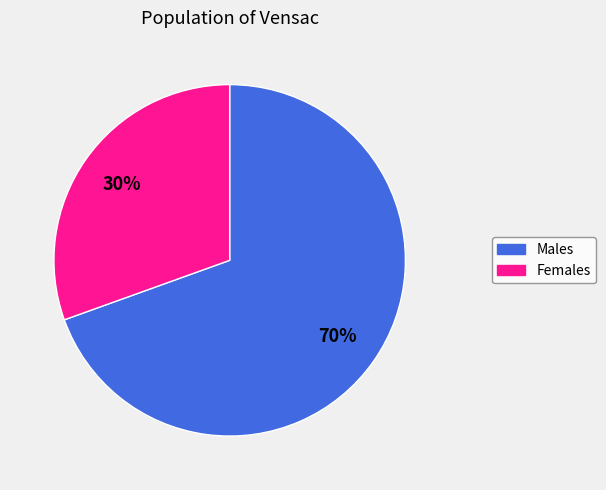

Does any single category account for the majority?

Yes